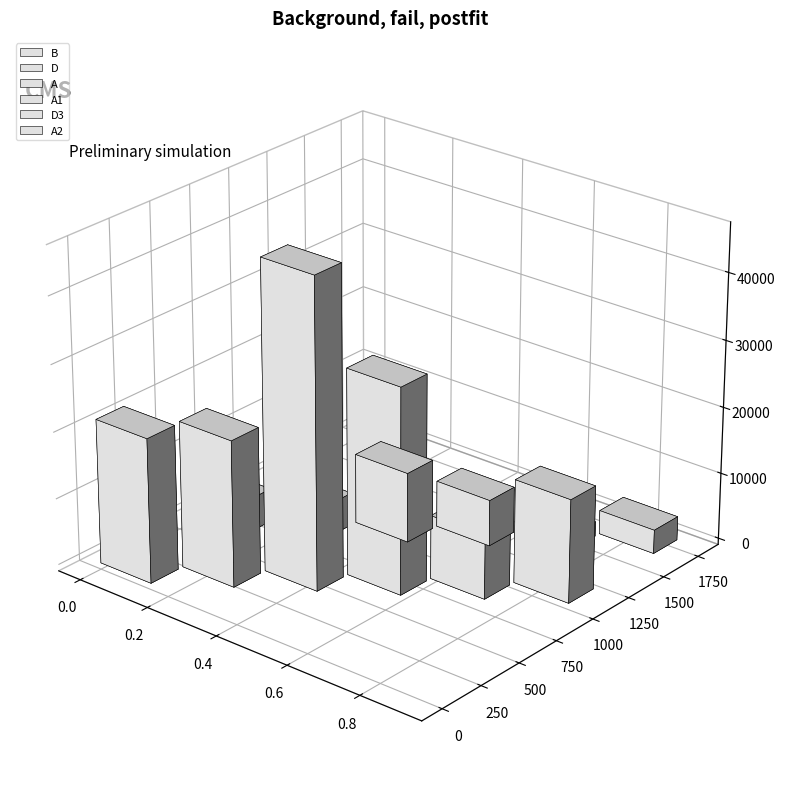

List the series in order of their peak value, highest first.

A, A1, B, D, A2, D3